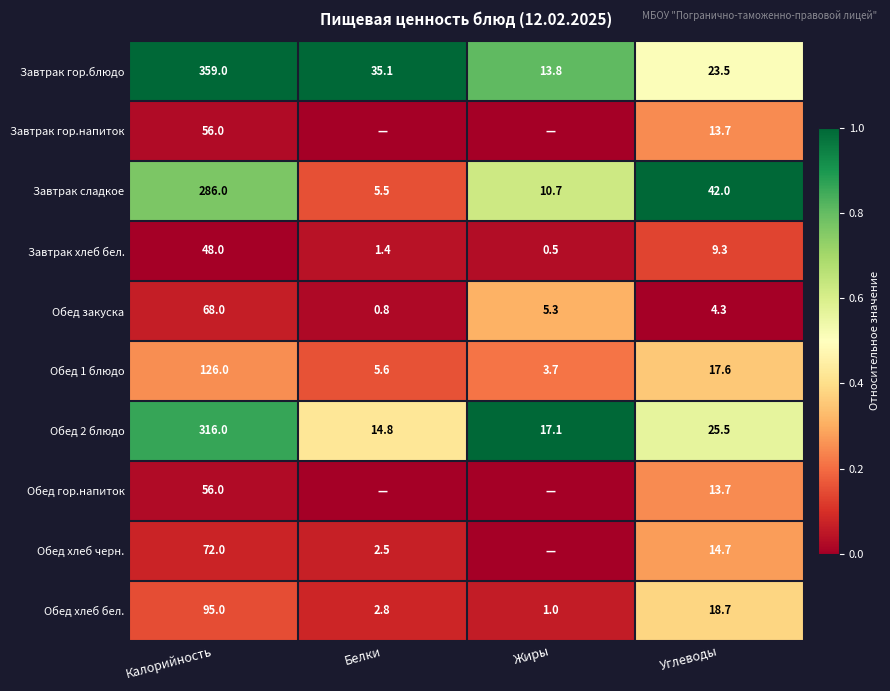

At which label does Завтрак гор.блюдо first exceed 35?

Калорийность